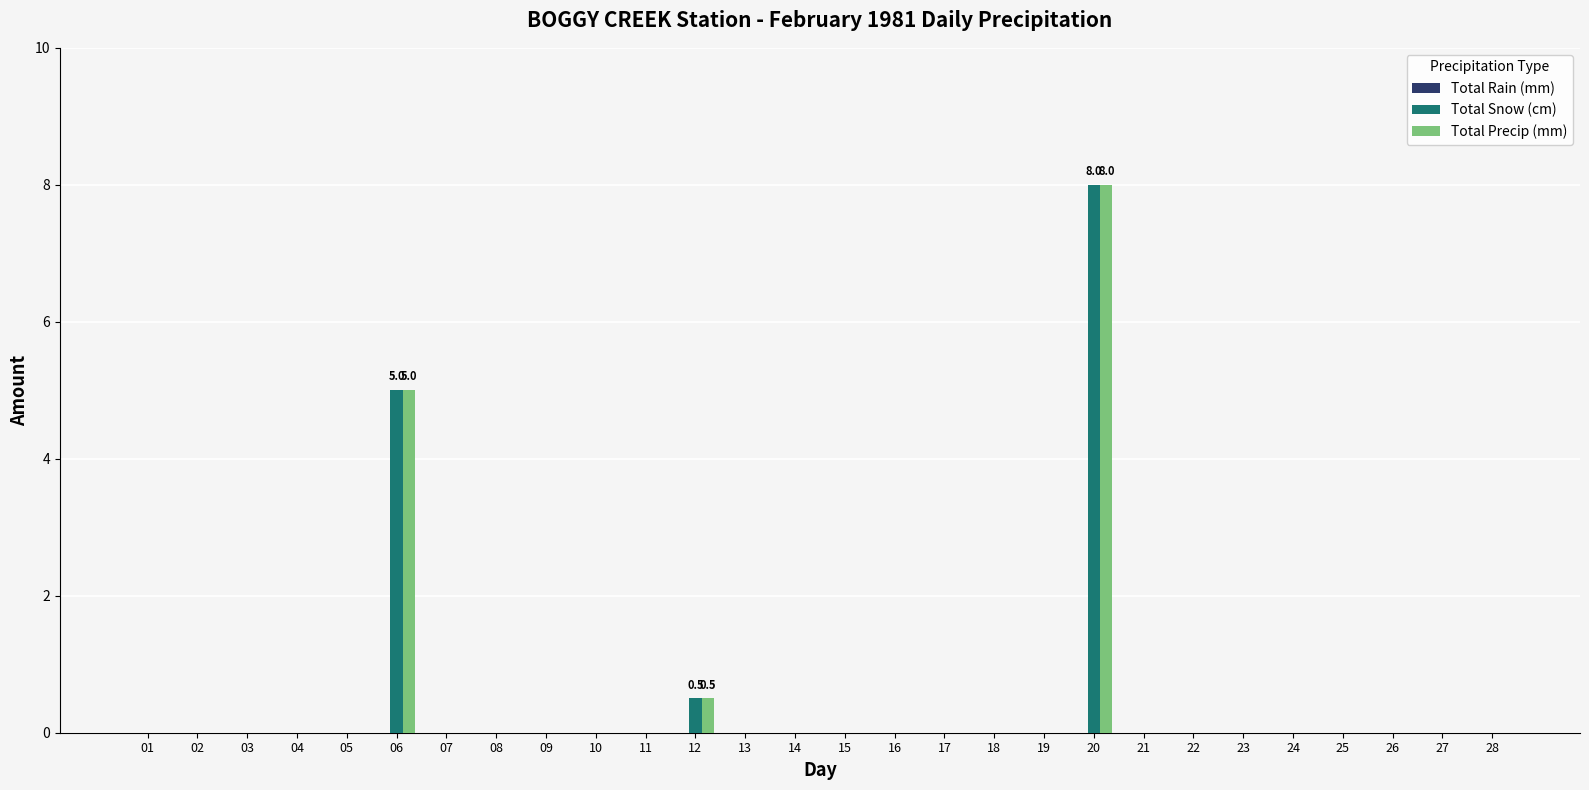

The value of Total Precip (mm) at 17 is 3.4. True or false?

False